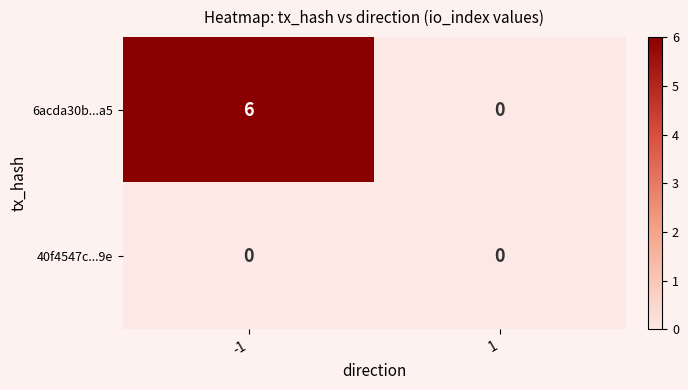

Rank the series by their average value, from highest to lowest.

6acda30b...a5, 40f4547c...9e